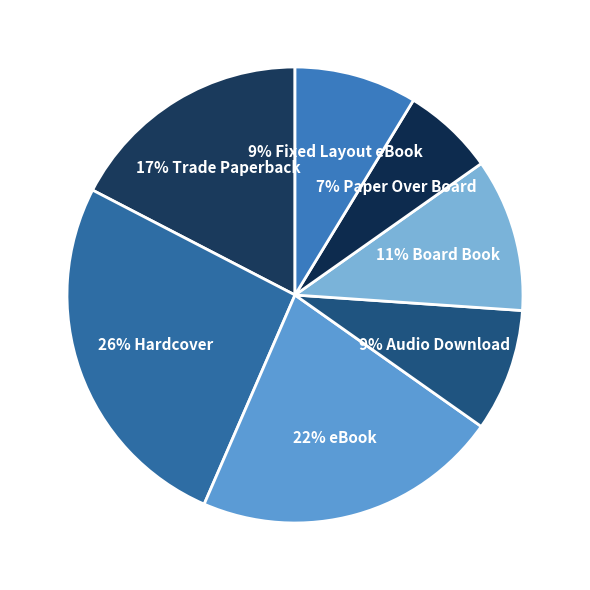

To the nearest percent, what is the average slice percentage?

14%